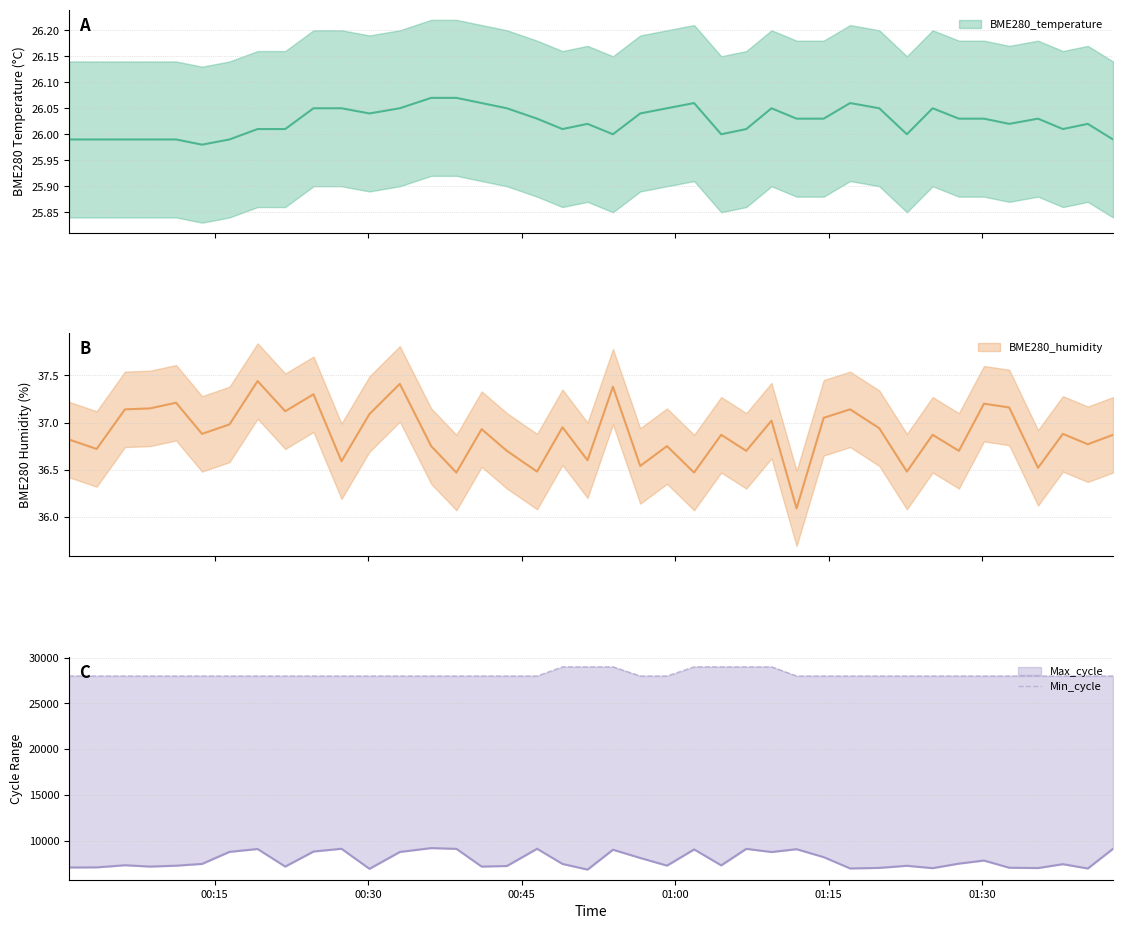

Reading left to right, extract all data points from this chart.

28000	28000	28000	28000	28000	28000	28000	28000	28000	28000	28000	28000	28000	28000	28000	28000	28000	28000	29000	29000	29000	28000	28000	29000	29000	29000	29000	28000	28000	28000	28000	28000	28000	28000	28000	28000	28000	28000	28000	28000